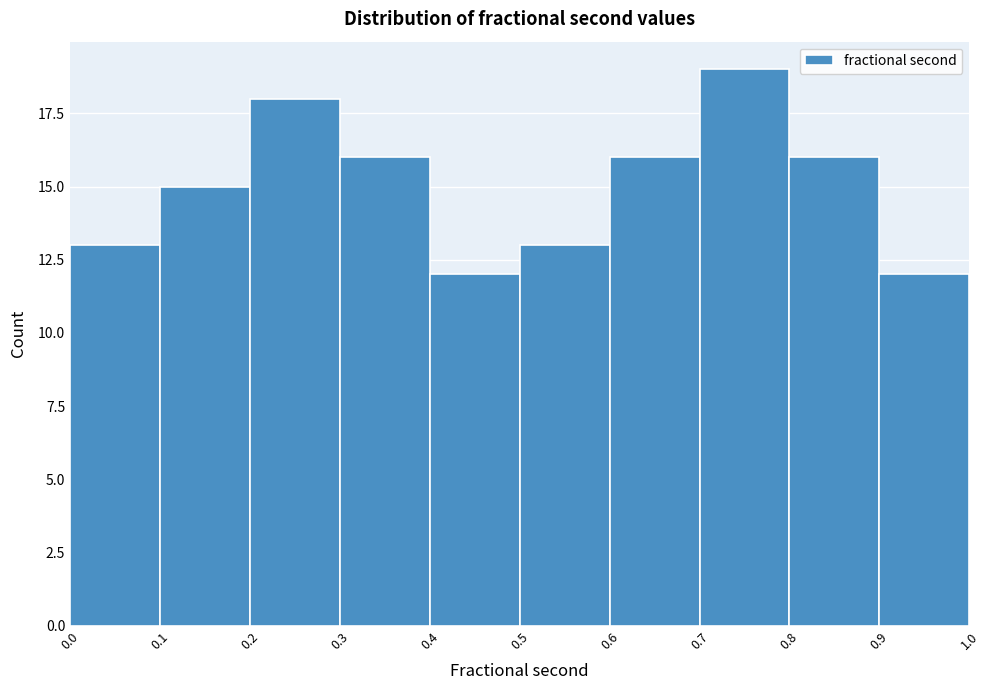

Reading left to right, transcribe this chart: for each bar, give the range it covers on the x-axis and its height. The values are not printed on the chart, so give them approximately, as read against the axis.

0.0 to 0.1: 13
0.1 to 0.2: 15
0.2 to 0.3: 18
0.3 to 0.4: 16
0.4 to 0.5: 12
0.5 to 0.6: 13
0.6 to 0.7: 16
0.7 to 0.8: 19
0.8 to 0.9: 16
0.9 to 1.0: 12